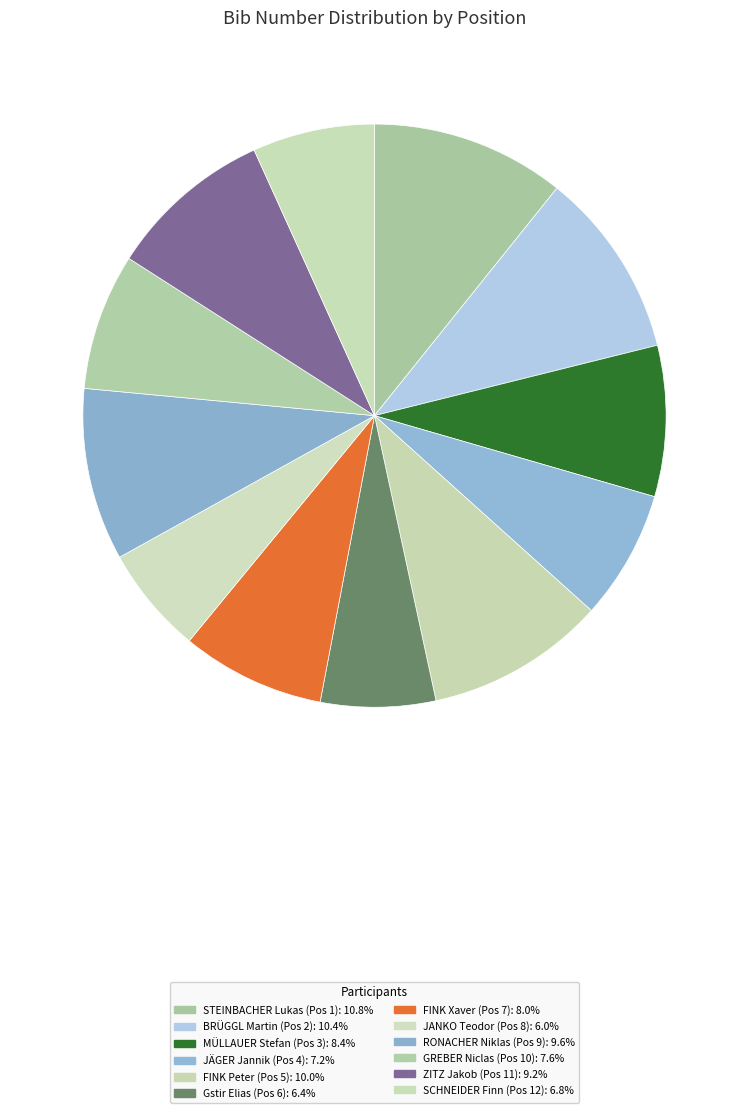

To the nearest percent, what is the difference between the largest and smallest slice percentages?

5%